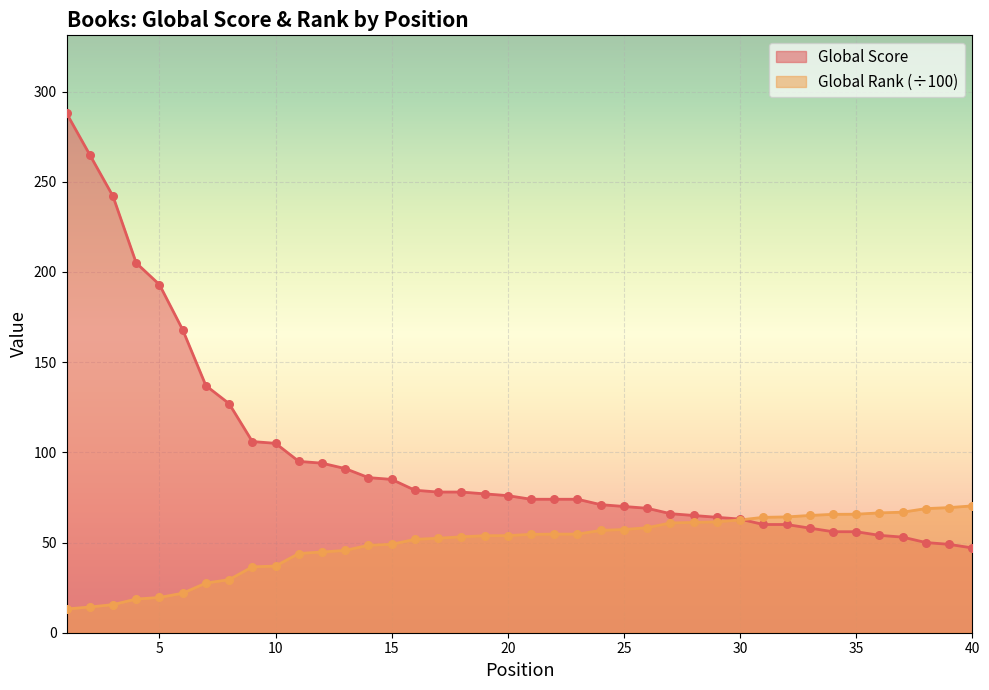

Is the value of Global Rank (scaled) at 40 greater than the value of Global Score at 18?

No